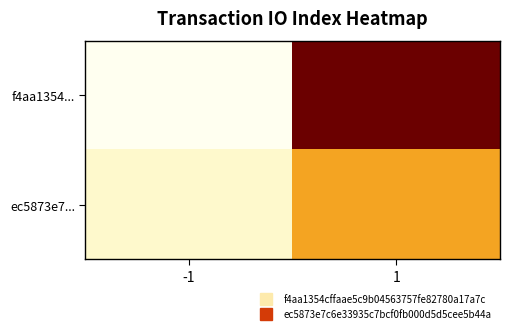

List the series in order of their peak value, lowest first.

ec5873e7..., f4aa1354...